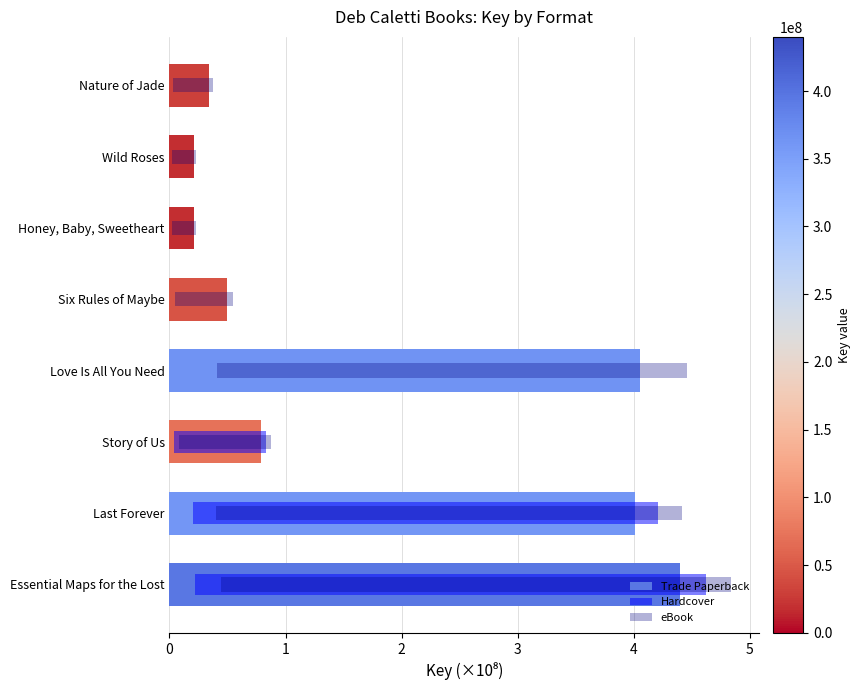

What is the difference between the second highest and minimum values in the eBook series?

3.8